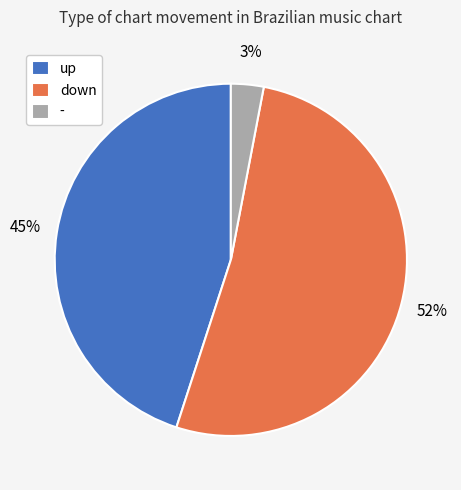

Count the number of slices in the pie.

3